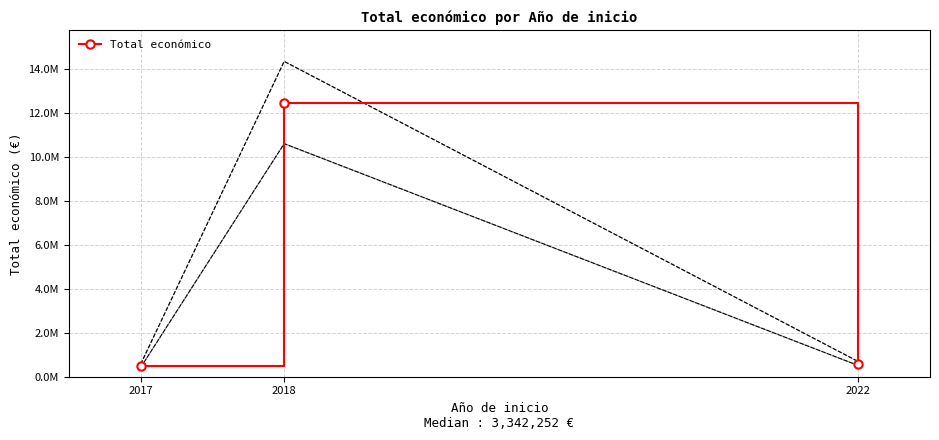

How many lines are shown in the chart?

1